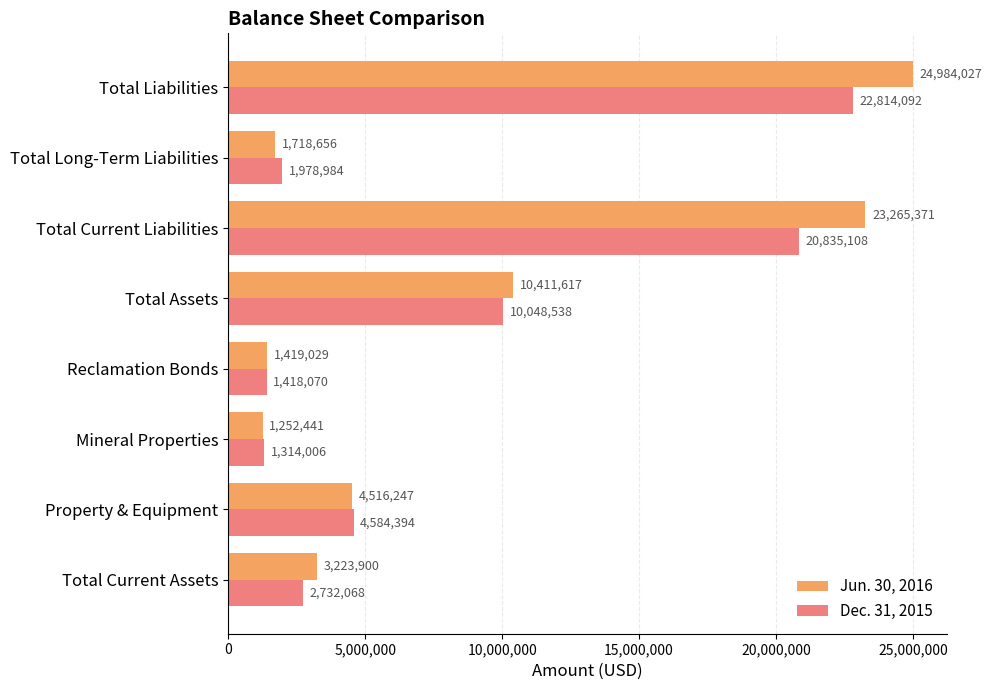

Which series has the largest range (max minus min)?

Jun. 30, 2016